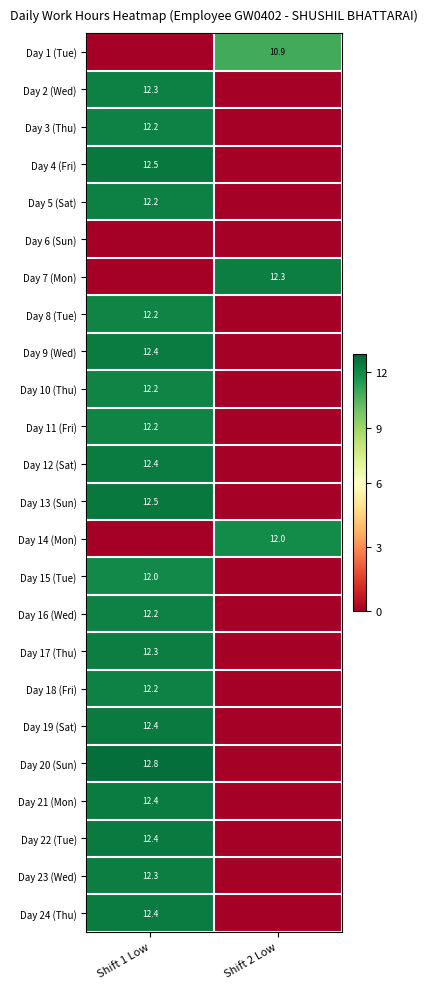

How many values in Day 23 (Wed) are above zero?

1